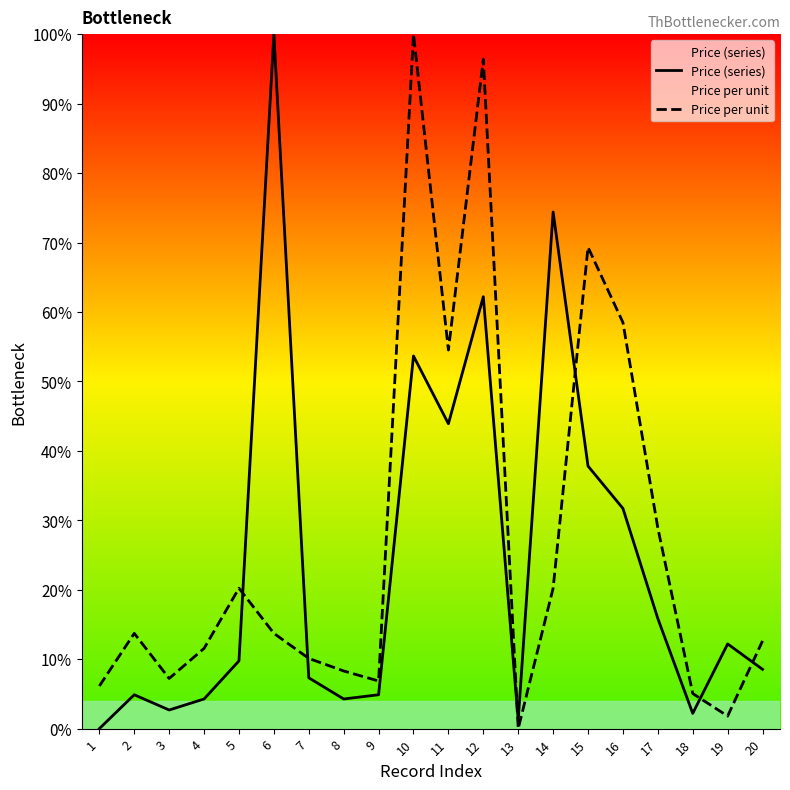

Which series has the largest range (max minus min)?

Price (series)